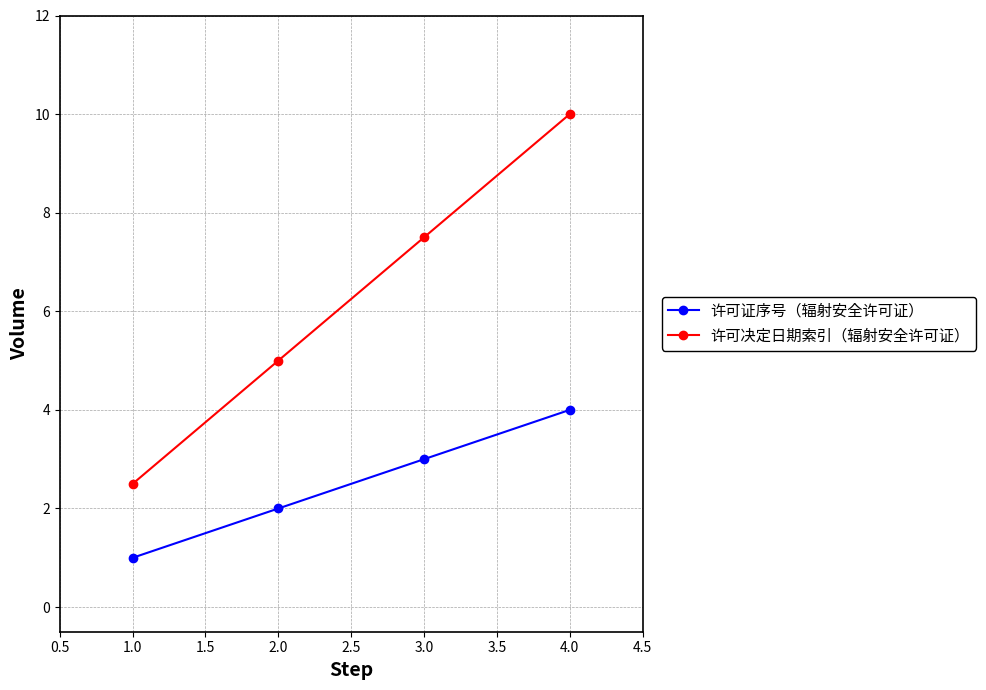

True or false: 许可决定日期索引（辐射安全许可证） and 许可证序号（辐射安全许可证） cross at least once.

False